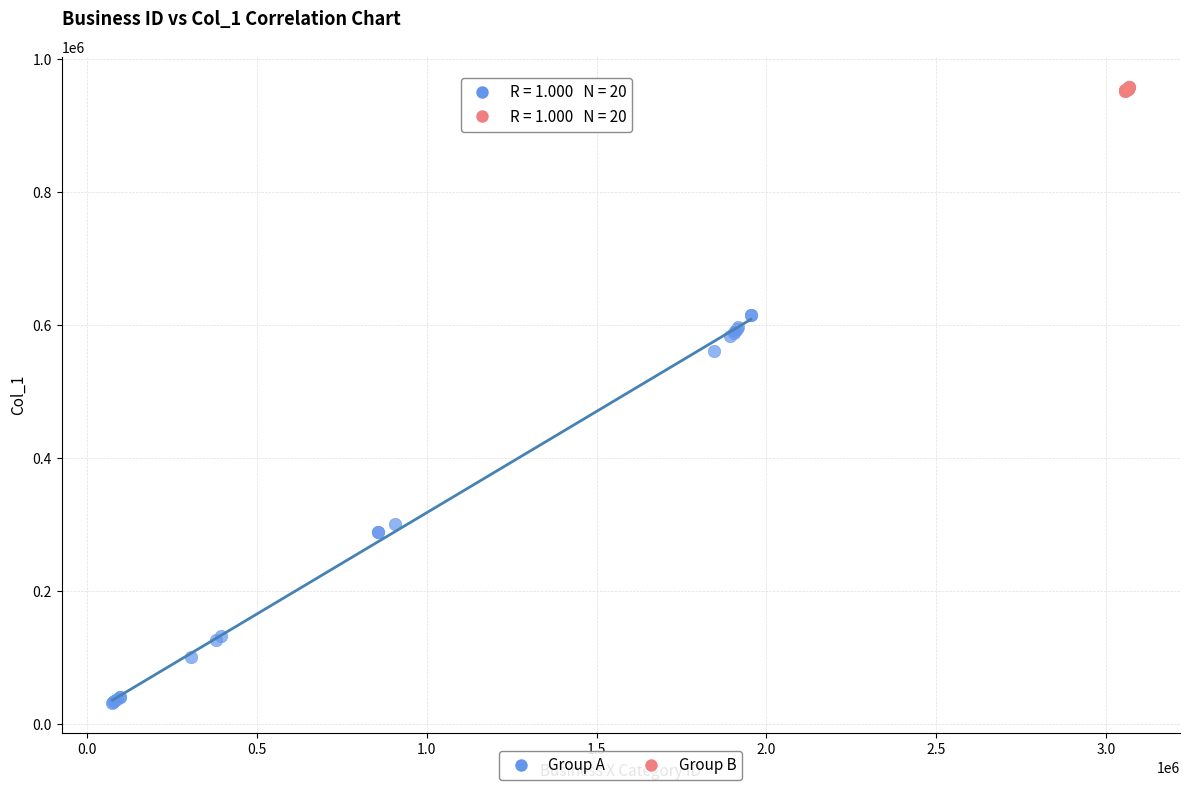

Which series reaches the minimum Y coordinate?

Group A